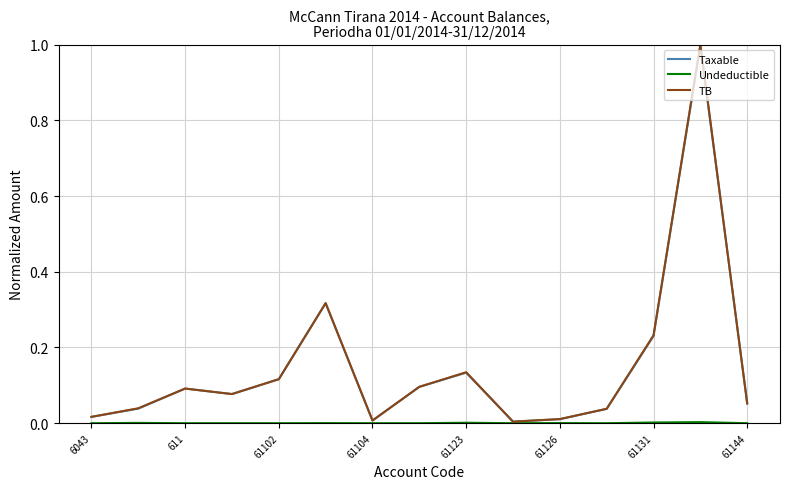

What is the maximum value shown in the chart?

1.0